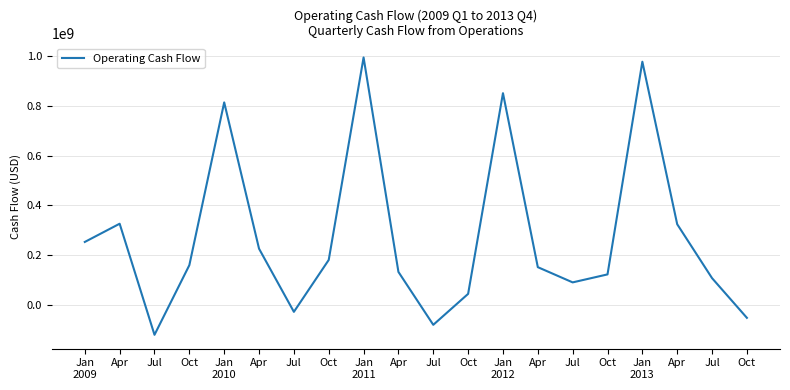

How many values are above zero?

16